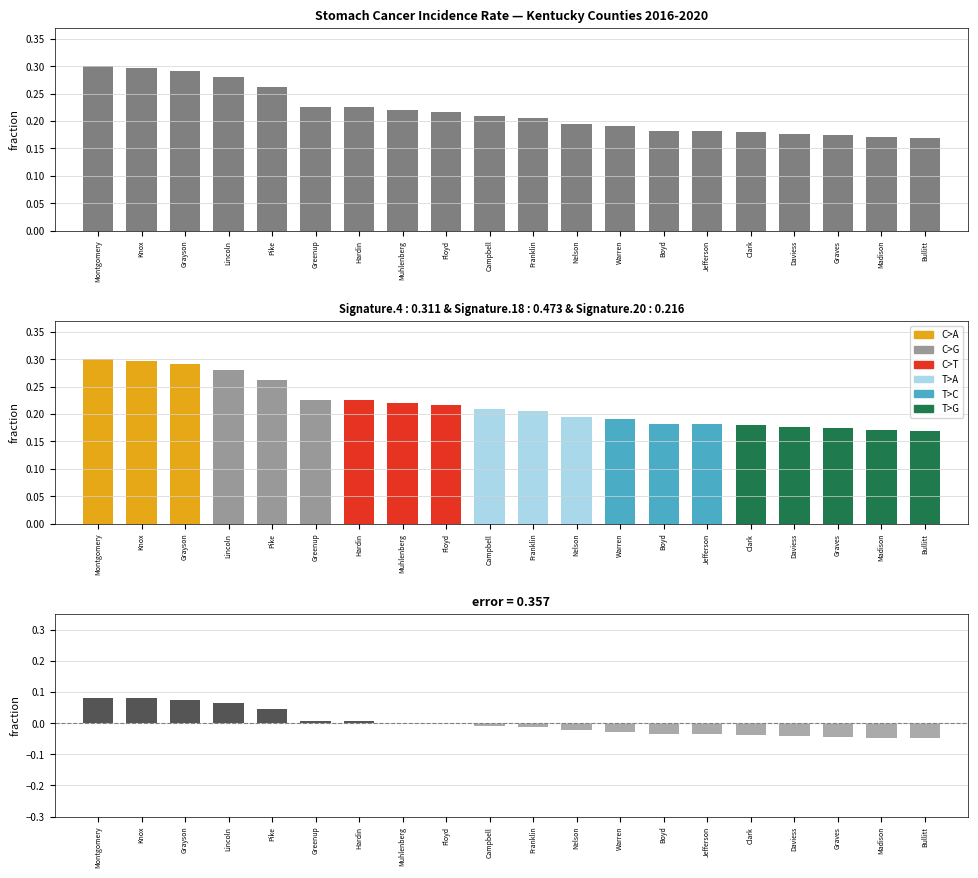

True or false: Age-Adjusted Incidence Rate has a value of 0.3 at Campbell.

False